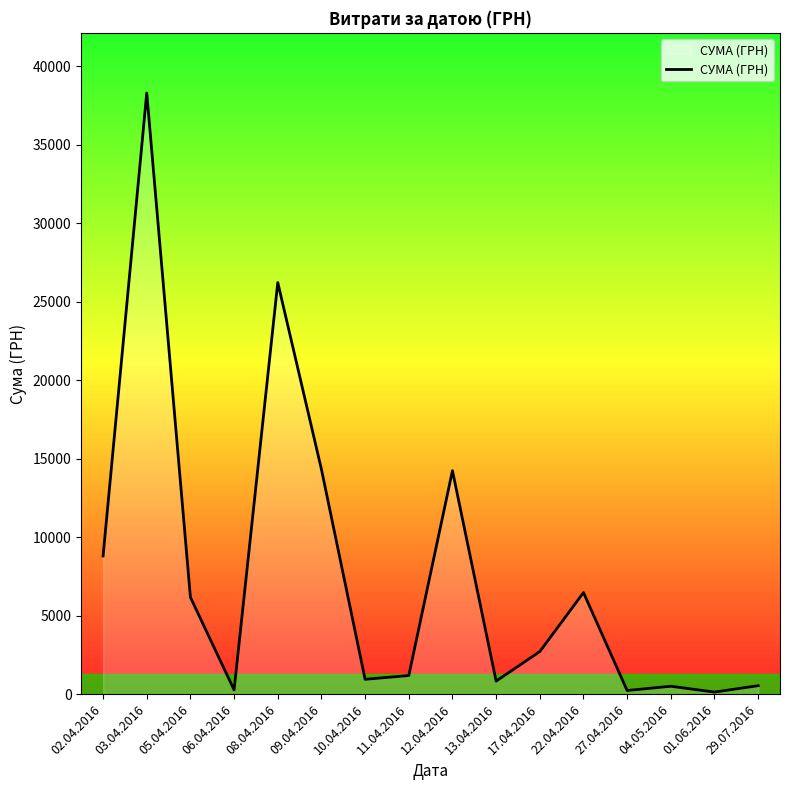

Approximately how many times larger is the value at 27.04.2016 compared to 17.04.2016?

0.1